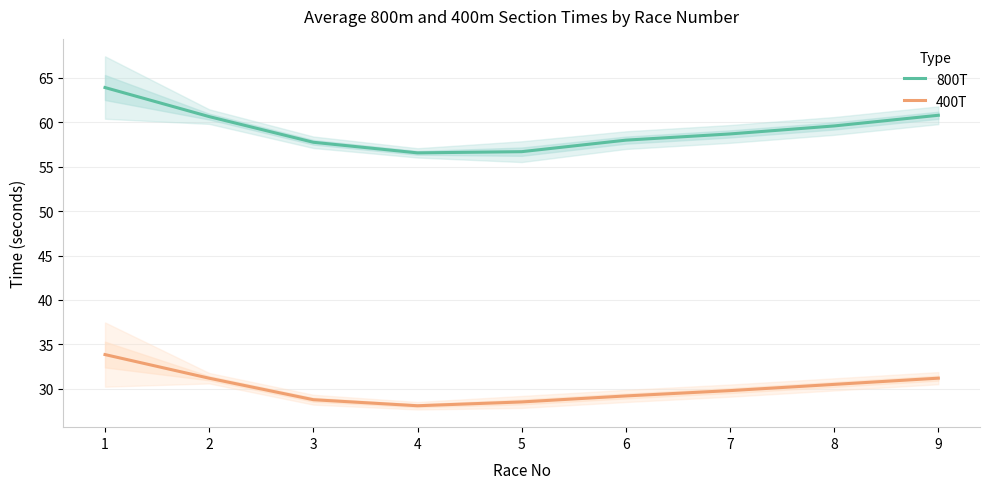

What is the spread (max minus min) of values at 6?

28.8